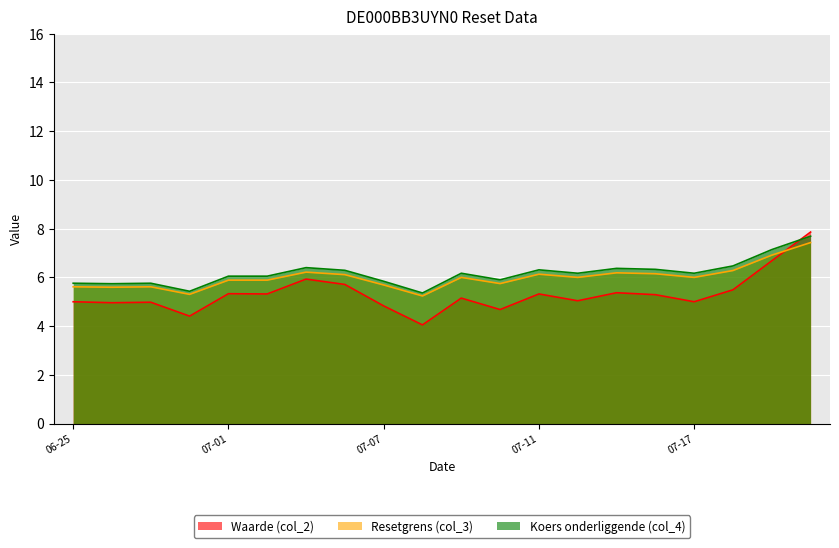

What are all the series names shown in the legend?

Waarde (col_2), Resetgrens (col_3), Koers onderliggende (col_4)